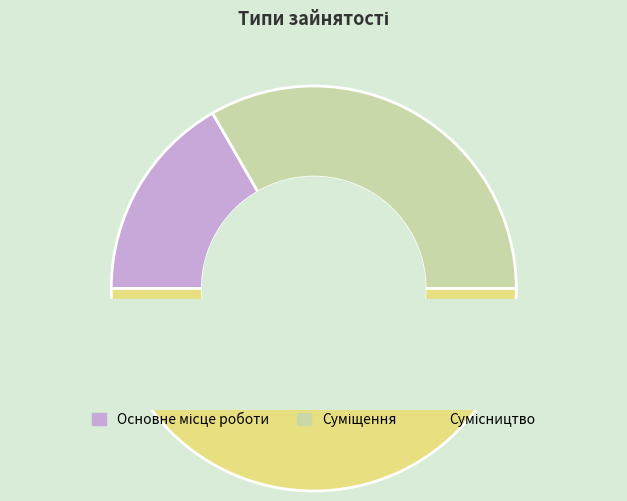

To the nearest percent, what is the combined percentage of Основне місце роботи and Сумісництво?

67%